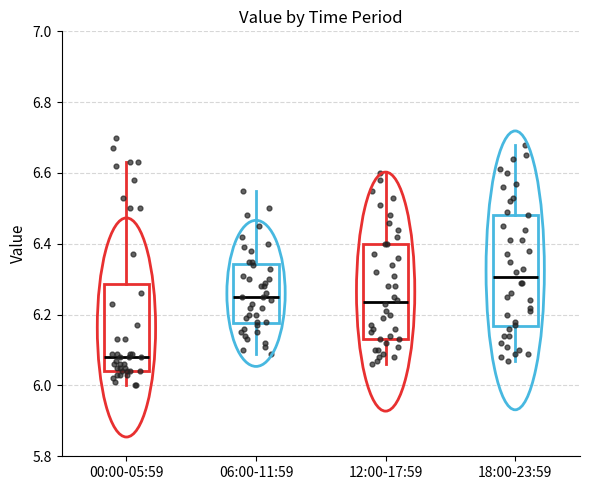

Reading left to right, transcribe this box plot: for each box, give where its median line is, the range the box spans, and where its two whiskers end, as read against the y-axis. The values are not printed on the chart, so give them approximately, as read against the axis.

00:00-05:59: median 6.08, box 6.04 to 6.28, whiskers 6.00 to 6.64
06:00-11:59: median 6.26, box 6.18 to 6.34, whiskers 6.10 to 6.56
12:00-17:59: median 6.24, box 6.14 to 6.40, whiskers 6.06 to 6.60
18:00-23:59: median 6.30, box 6.16 to 6.48, whiskers 6.08 to 6.68